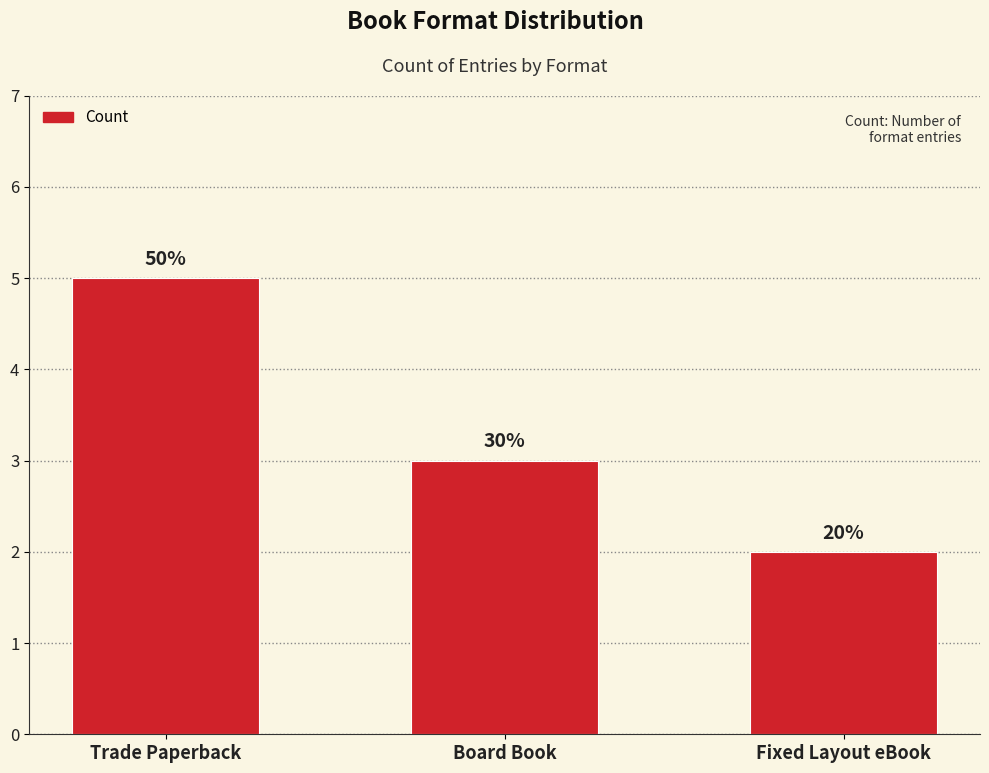

The value at Trade Paperback is 5. True or false?

True